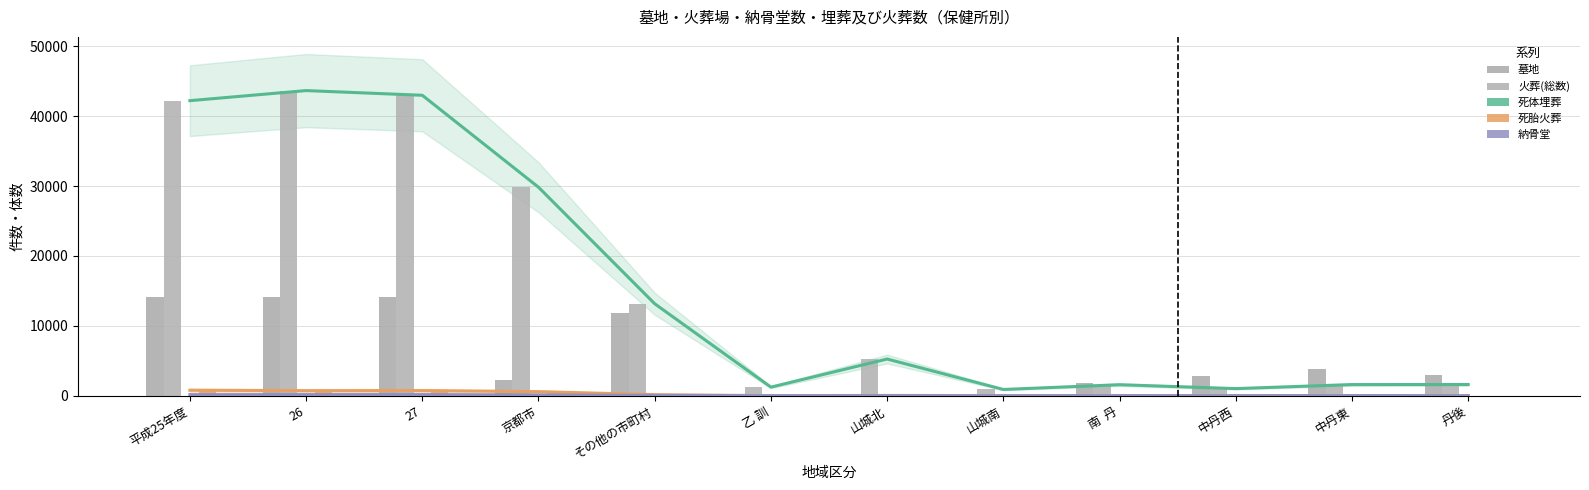

What is the maximum value for 火葬(総数)?

43650